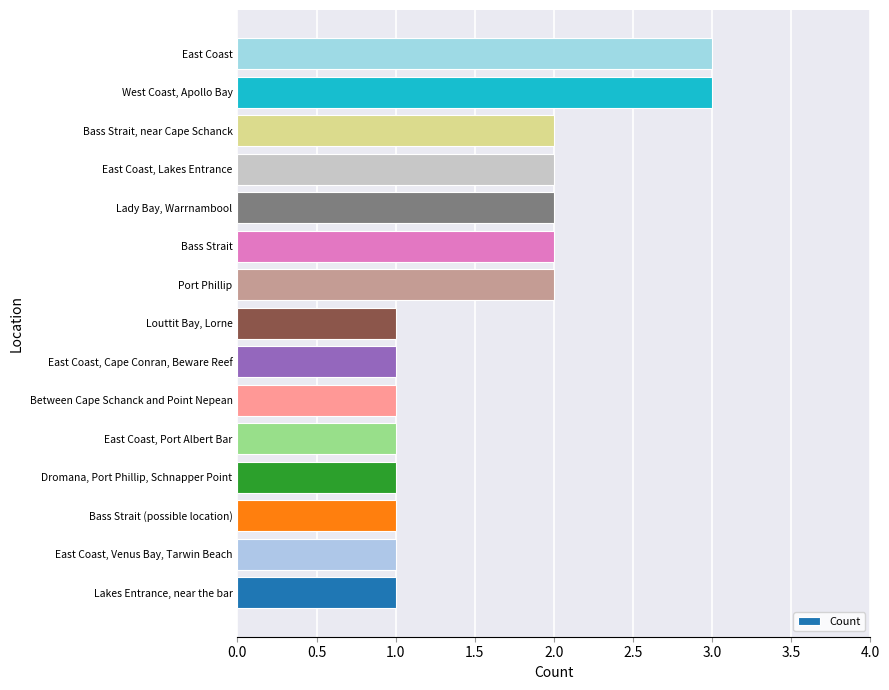

What is the sum of the values at Bass Strait and East Coast, Venus Bay, Tarwin Beach?

3